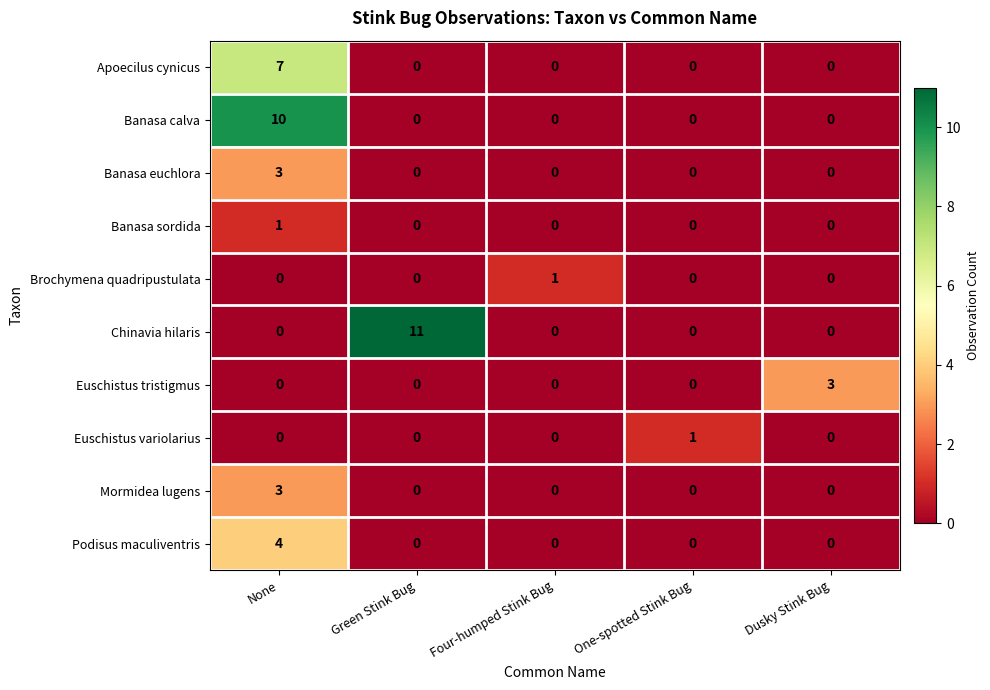

What is the spread (max minus min) of values at None?

10